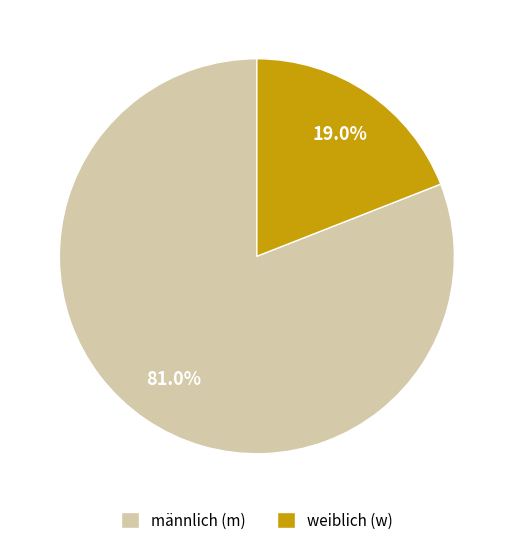

Which has a higher value, weiblich (w) or männlich (m)?

männlich (m)